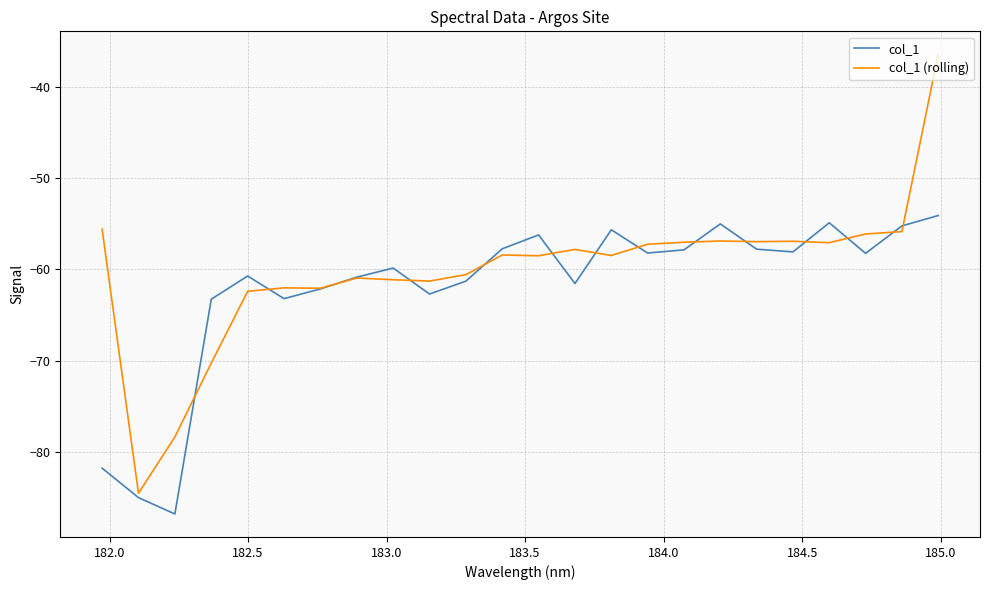

Which series has the widest spread of values?

col_1 (rolling)